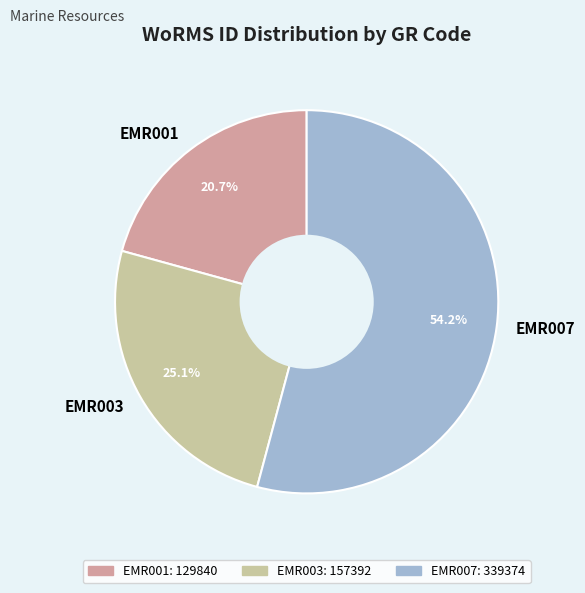

Rank the categories by value from lowest to highest.

EMR001, EMR003, EMR007